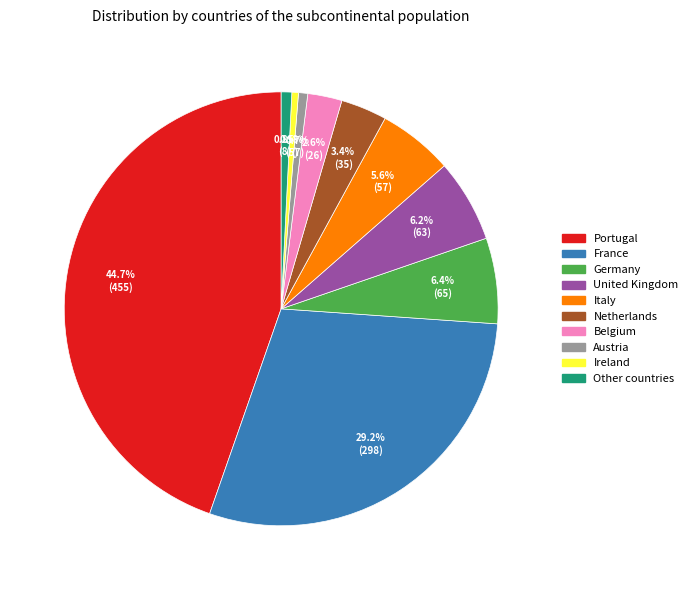

How many segments does this pie chart have?

10